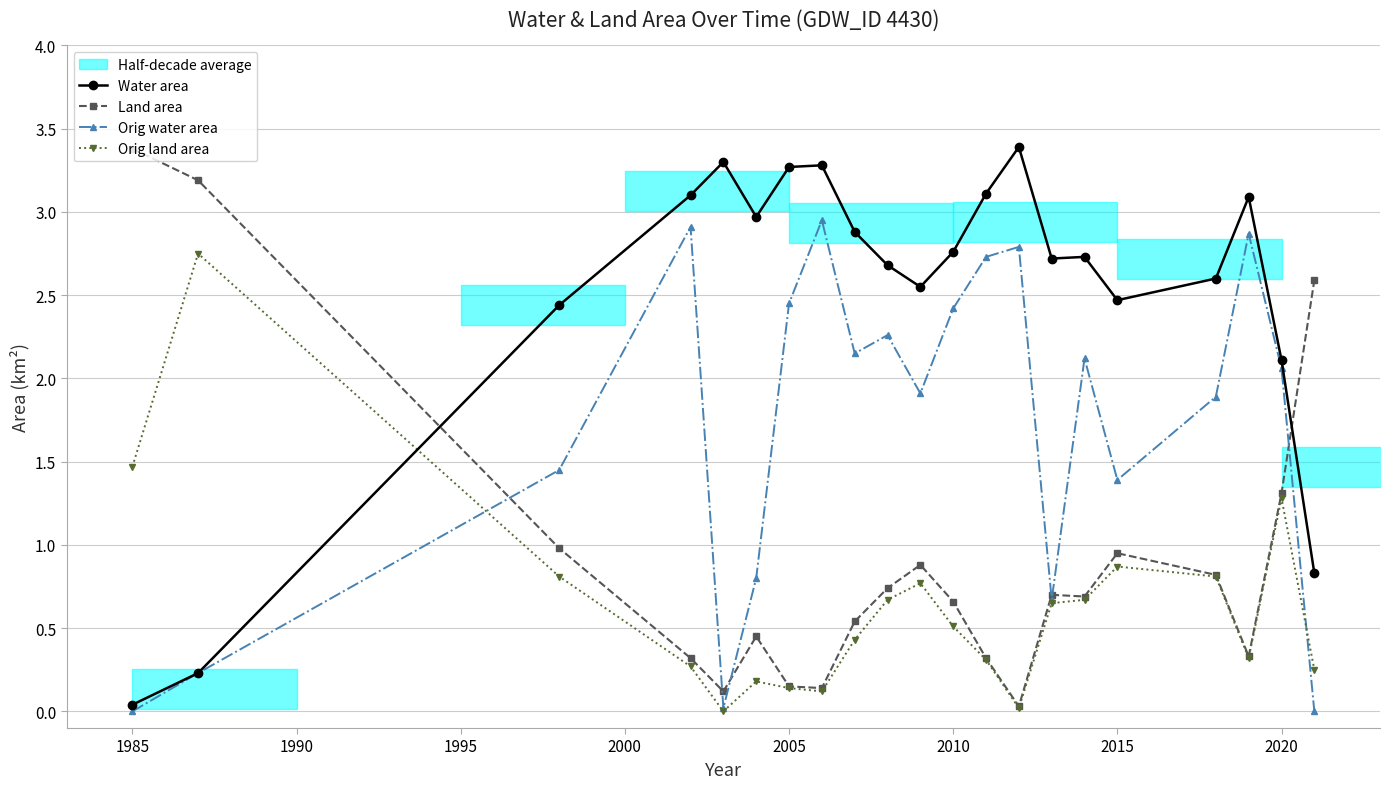

True or false: Orig land area has more than 2 interior local peaks.

True